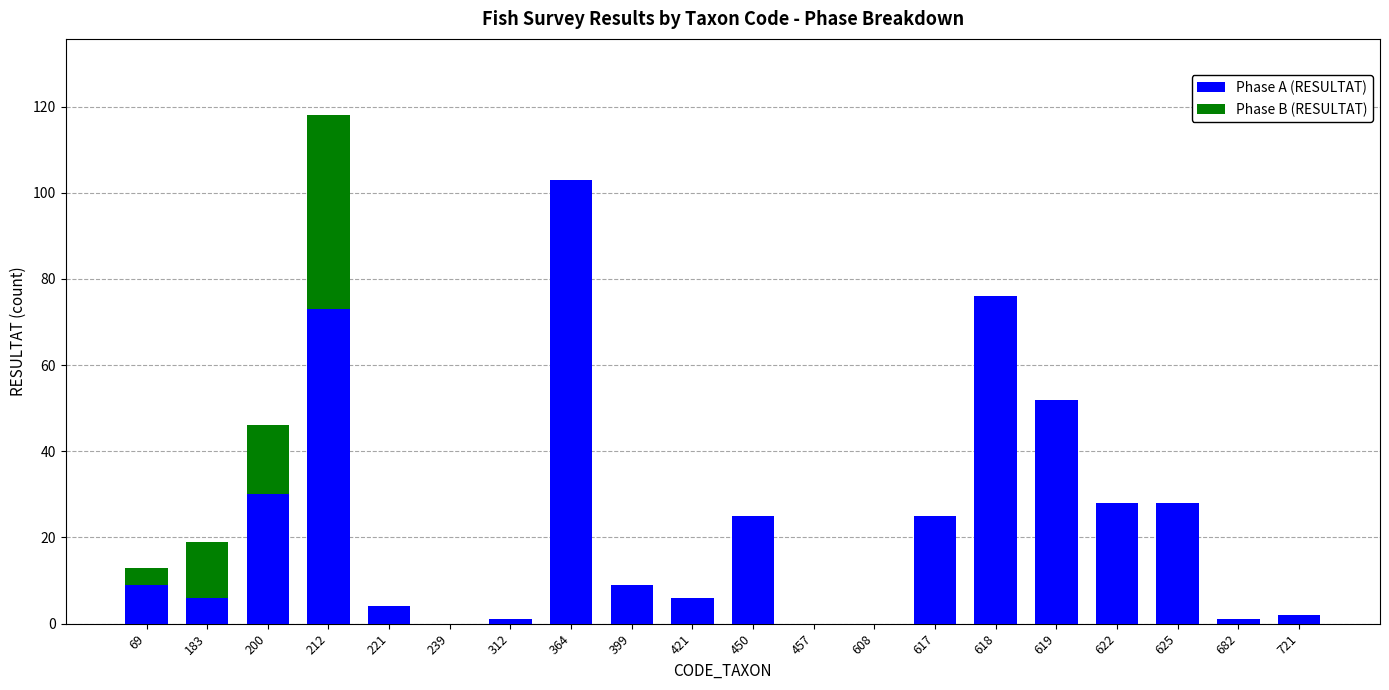

What is the highest value of the Phase A (RESULTAT) series?

103